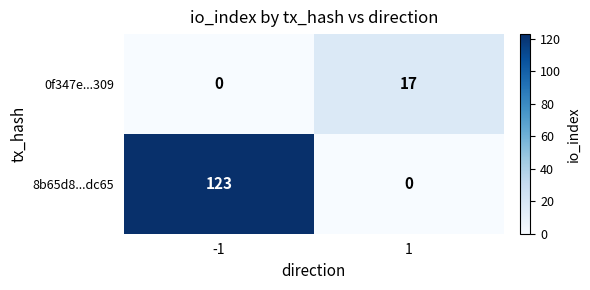

What is the maximum value for 8b65d8...dc65?

123